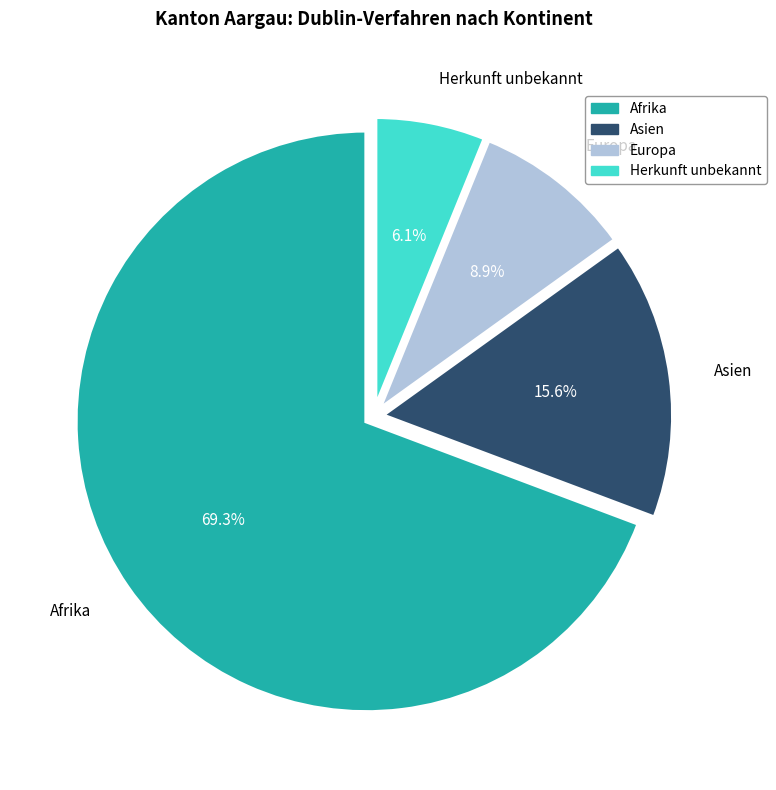

True or false: Asien accounts for 16% of the total.

True